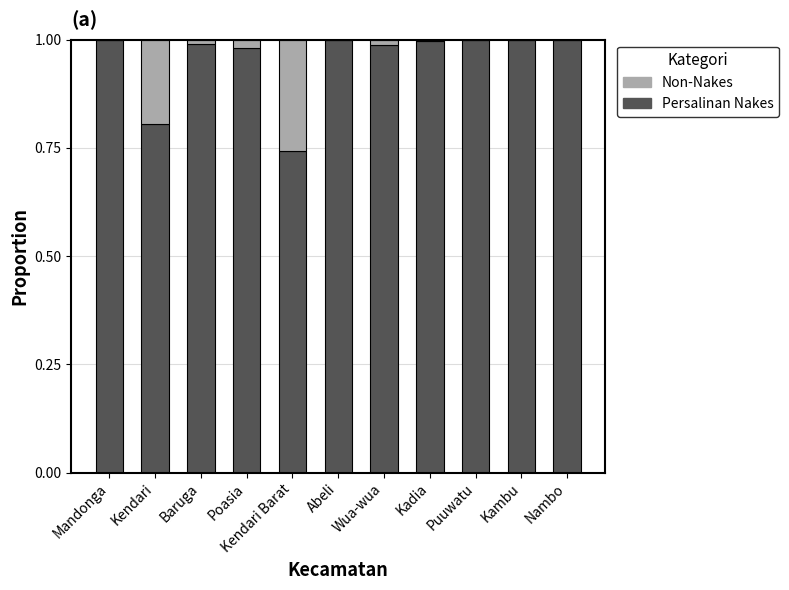

The value of Persalinan Nakes at Kambu is 1.0. True or false?

True